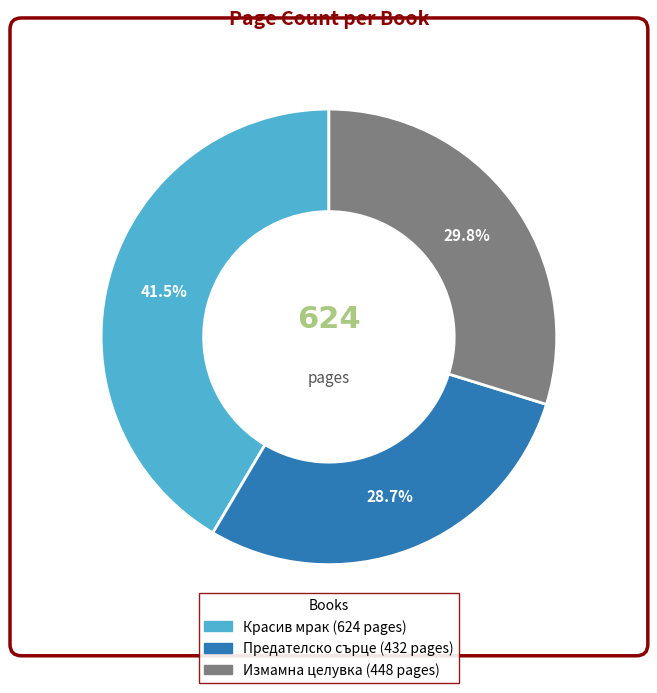

How many slices are in this pie chart?

3